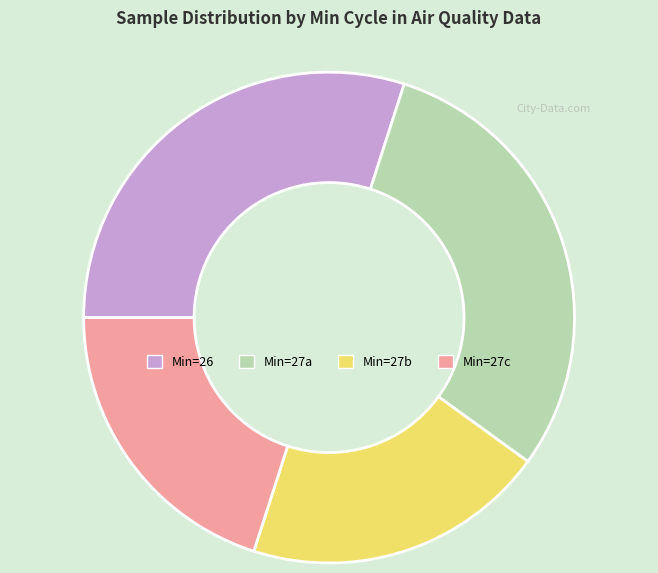

Is there any slice that represents more than half of the pie?

No